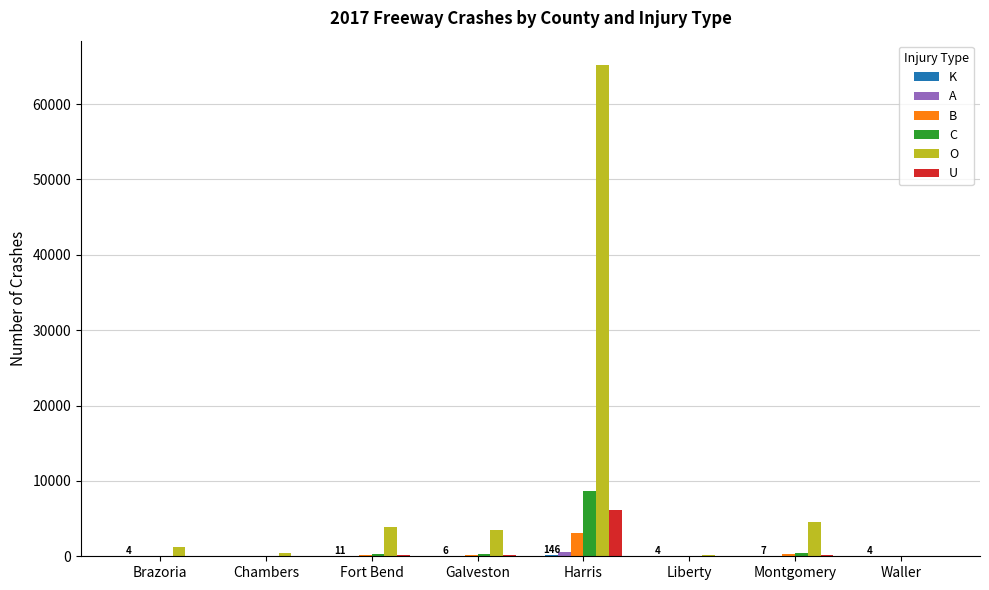

Is the value of O at Fort Bend greater than the value of C at Liberty?

Yes